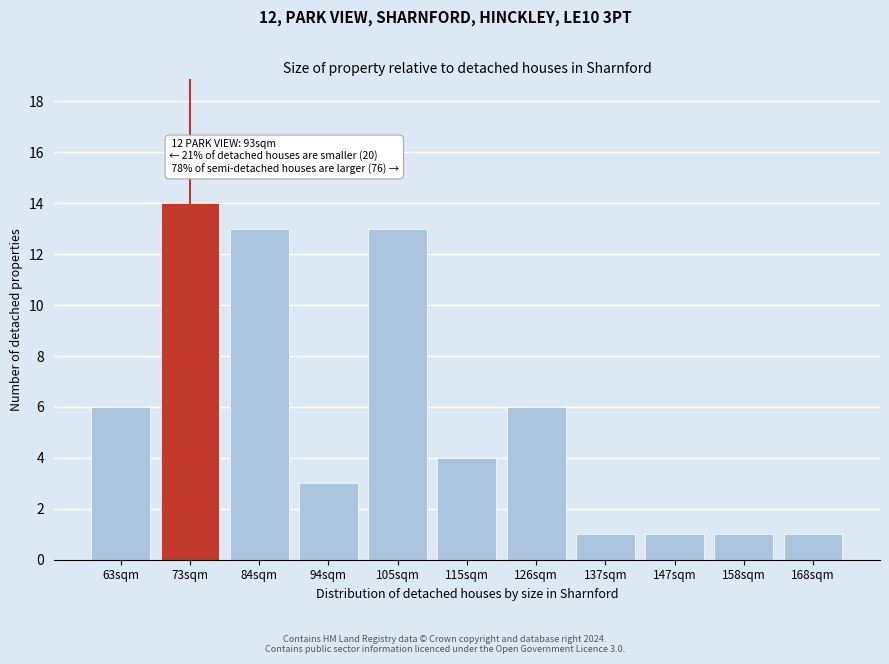

Reading left to right, extract all data points from this chart.

6	14	13	3	13	4	6	1	1	1	1